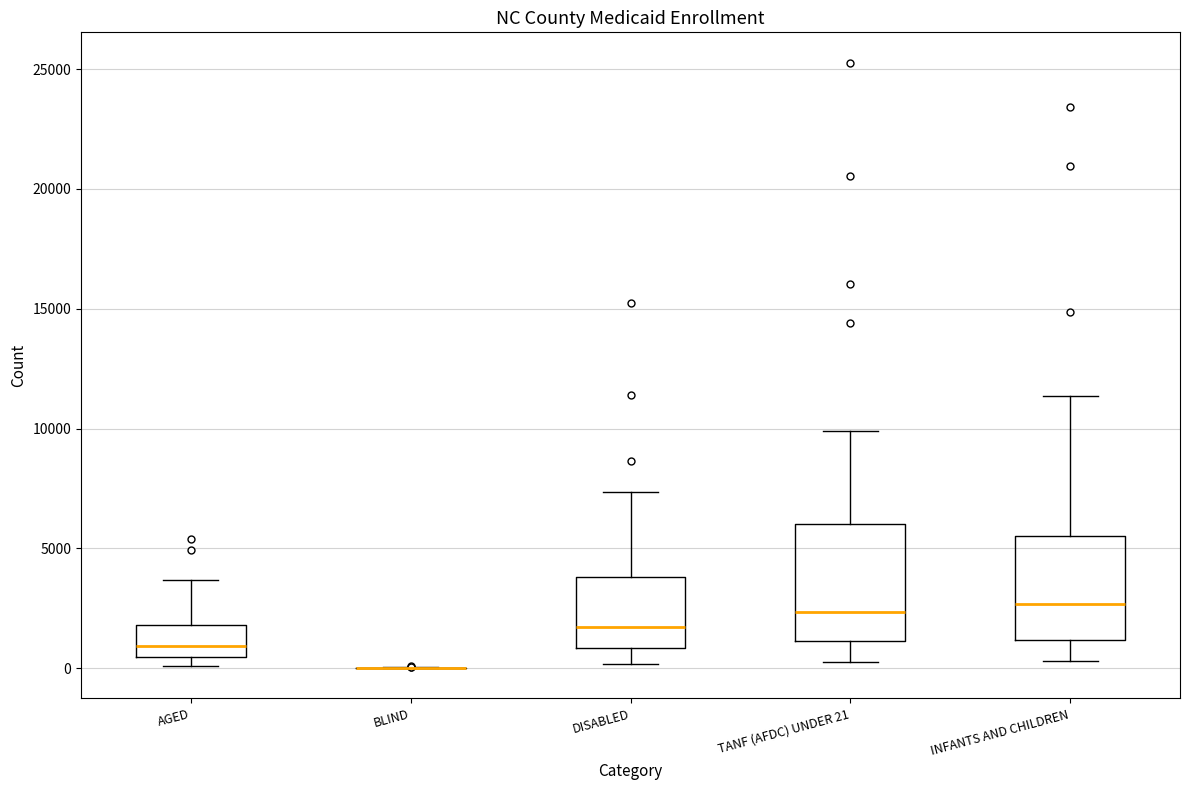

Reading left to right, read every box against the y-axis: the position of its median line, the range the box covers, and the ends of its whiskers. The values are not printed on the chart, so give them approximately, as read against the axis.

AGED: median 1000, box 500 to 2000, whiskers 0 to 3500
BLIND: box collapsed to a line at 0, whiskers 0 to 0
DISABLED: median 1500, box 1000 to 4000, whiskers 0 to 7500
TANF (AFDC) UNDER 21: median 2500, box 1000 to 6000, whiskers 0 to 10000
INFANTS AND CHILDREN: median 2500, box 1000 to 5500, whiskers 500 to 11500